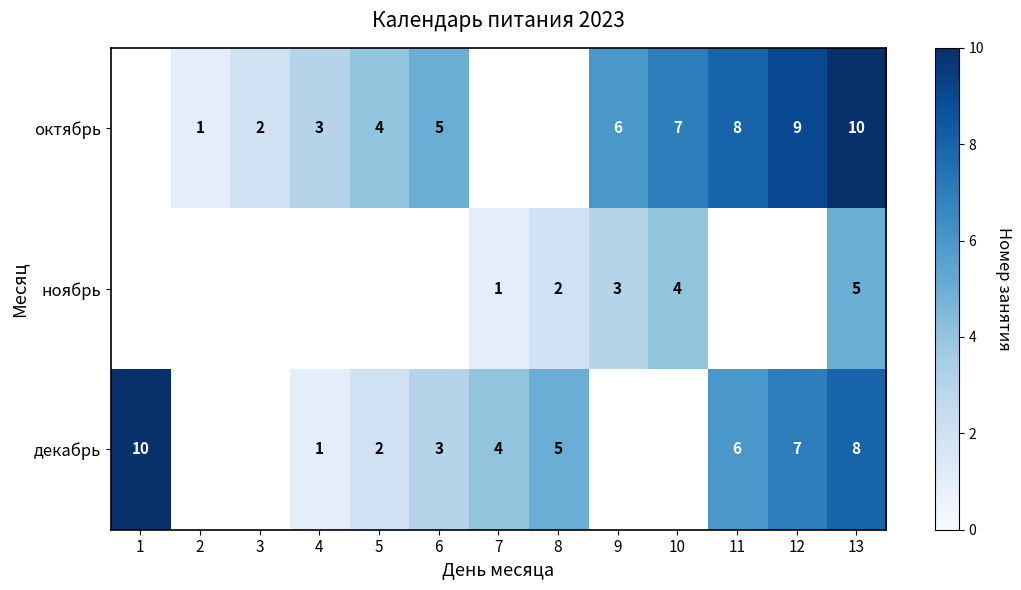

The октябрь series shows 1.9 at 5. True or false?

False